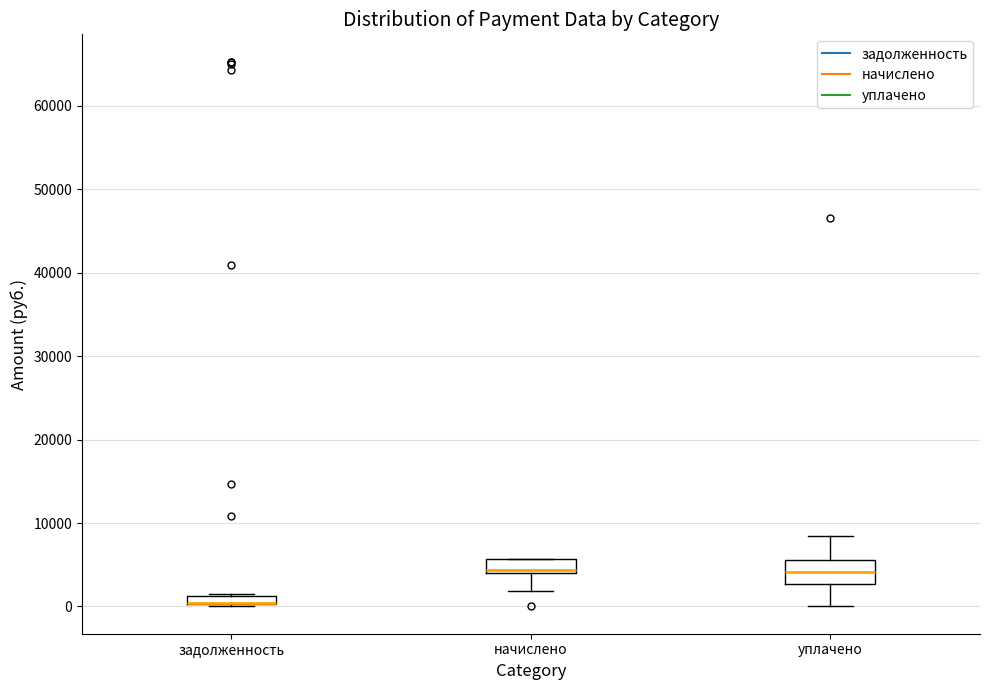

Where does the lower whisker of the box for начислено end on the y-axis? The values are not printed on the chart, so give them approximately, as read against the axis.

2000